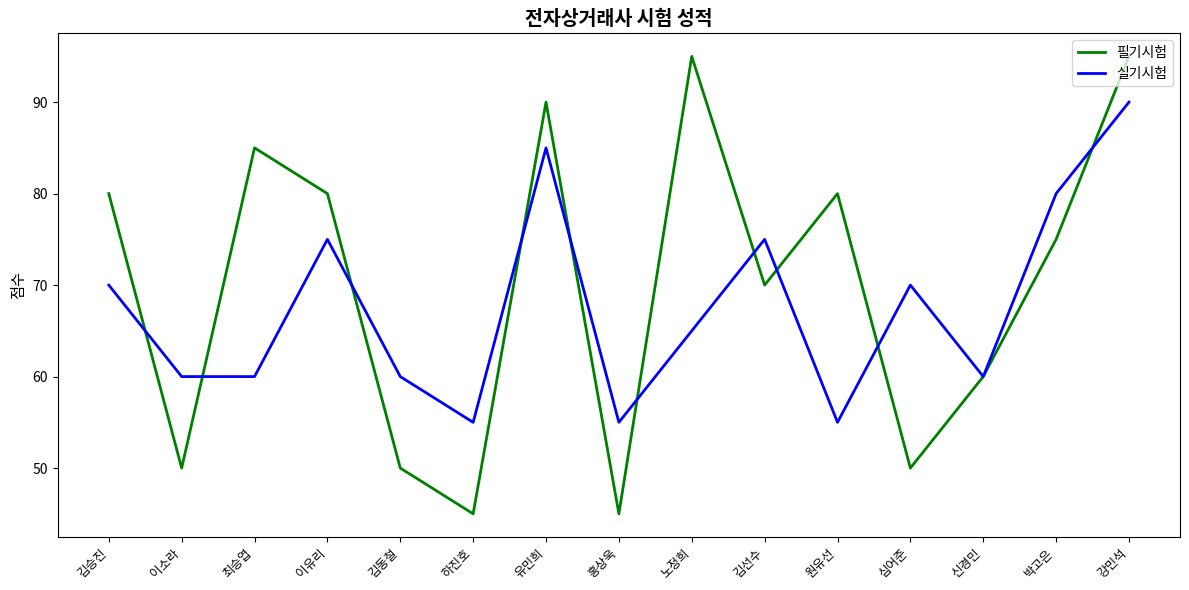

What position from the left is 이유리?

4